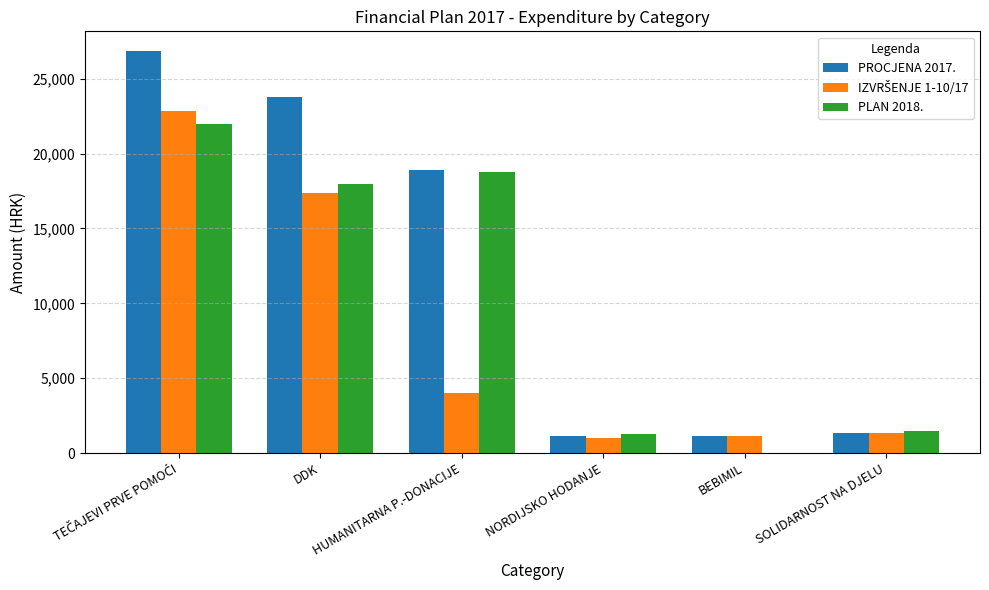

How many categories are shown in the chart?

6